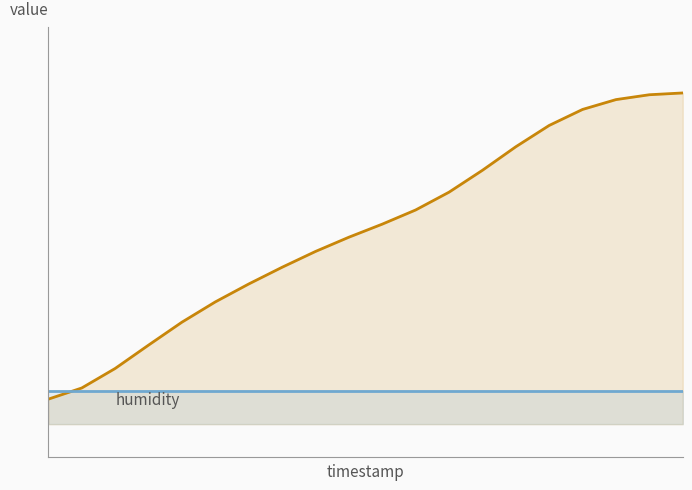

How many lines are shown in the chart?

2